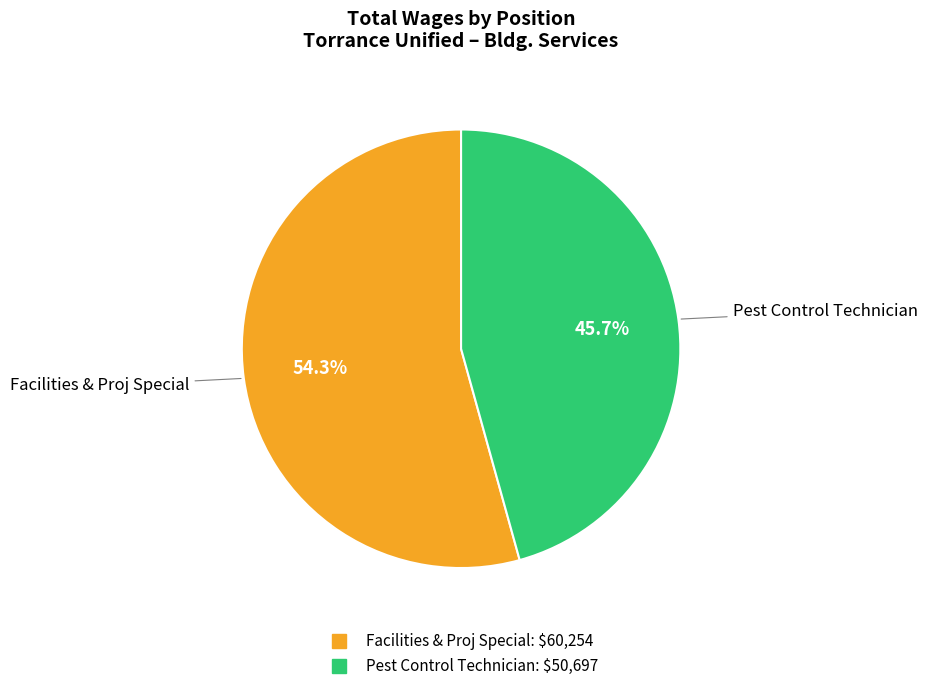

Which category has the biggest portion of the pie?

Facilities & Proj Special